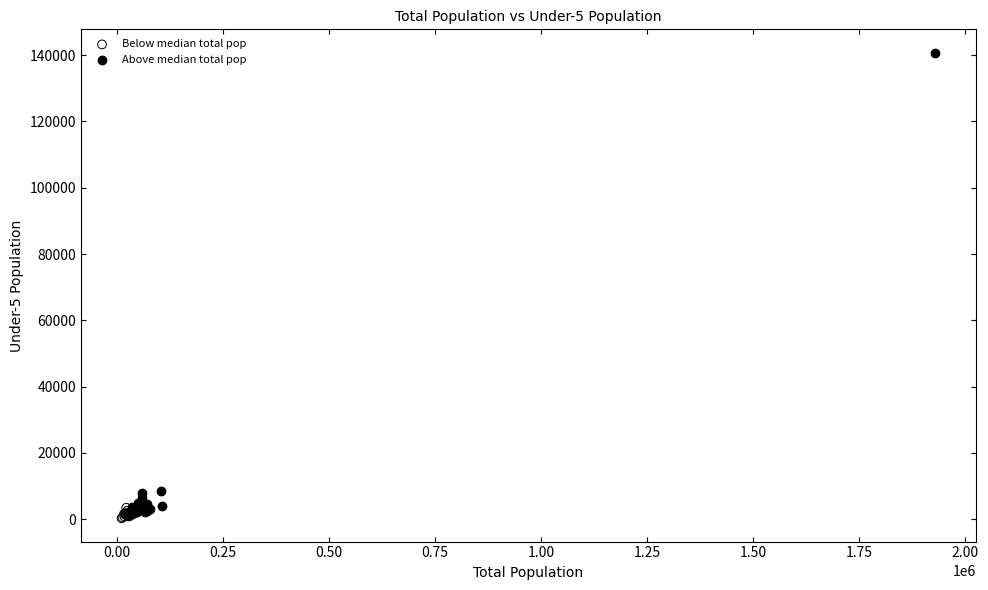

Which series contains the highest Y value?

Above median total pop